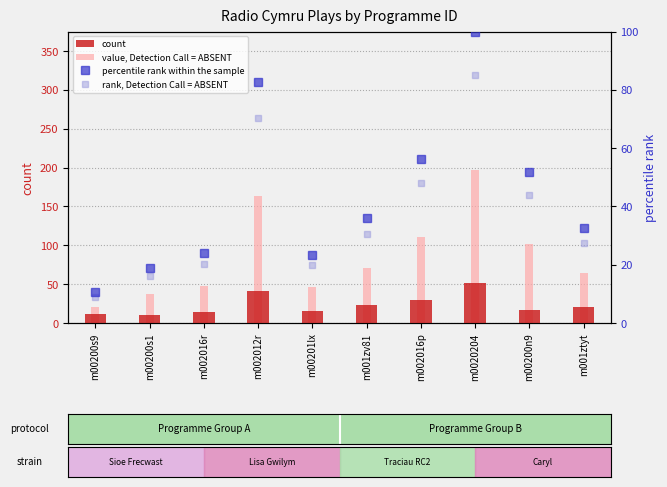

Reading right to left, transcribe all the data shown in this chart.

count: 20.0	17.0	51.0	29.0	23.0	15.0	41.0	14.0	10.0	11.0
value, Detection Call = ABSENT: 64.0	102.0	197.0	111.0	71.0	46.0	163.0	47.0	37.0	21.0
percentile rank within the sample: 32.5	51.8	100.0	56.3	36.0	23.4	82.7	23.9	18.8	10.7
rank, Detection Call = ABSENT: 27.6	44.0	85.0	47.9	30.6	19.8	70.3	20.3	16.0	9.1